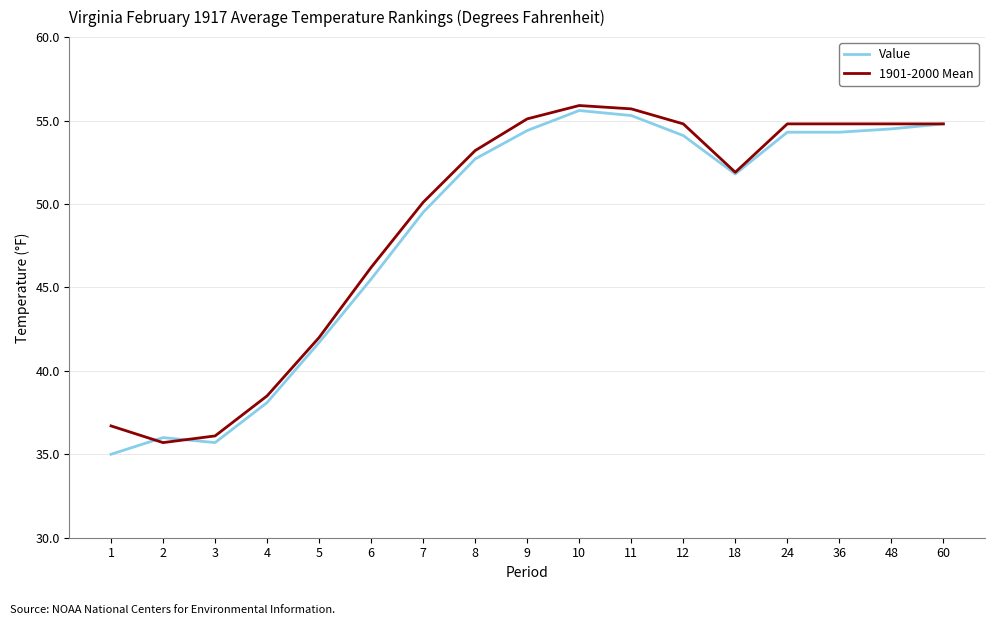

Between which two adjacent categories do 1901-2000 Mean and Value first intersect?

1 and 2